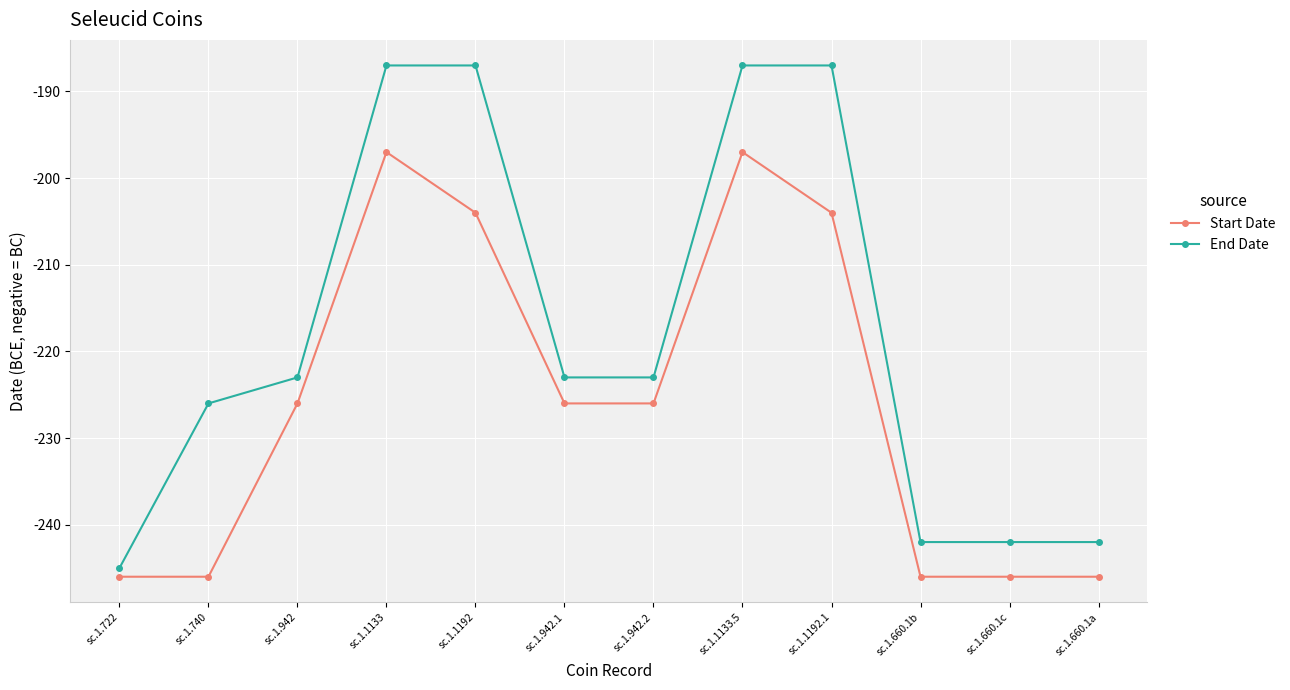

What is the difference between the maximum and minimum values in the Start Date series?

49